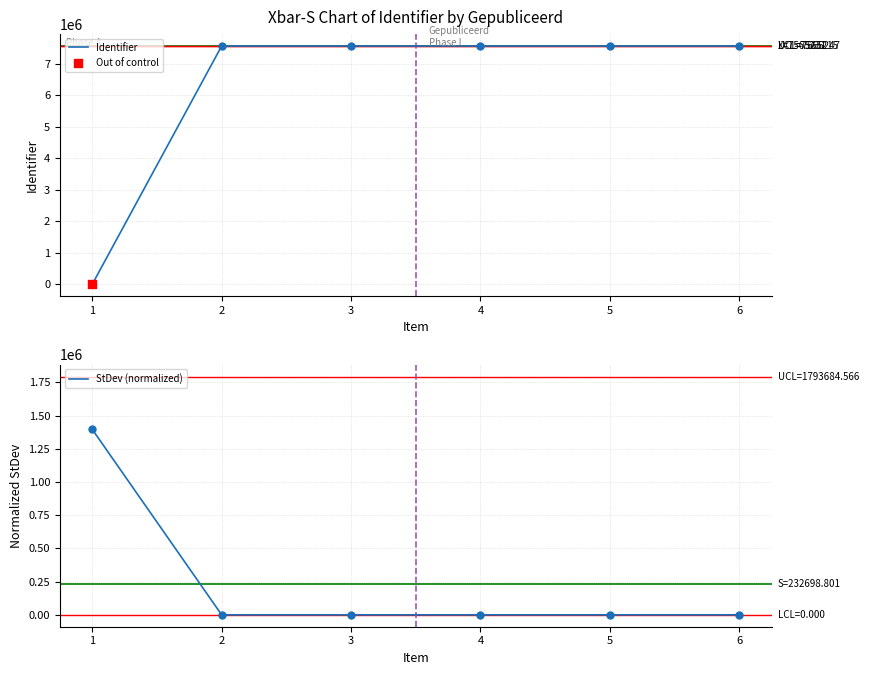

At which category is the sum across all series the highest?

6